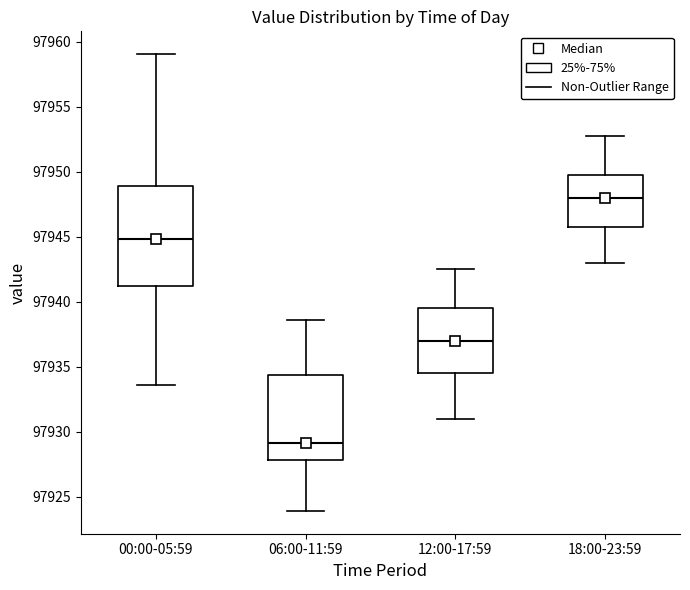

Which box has the highest median line?

18:00-23:59